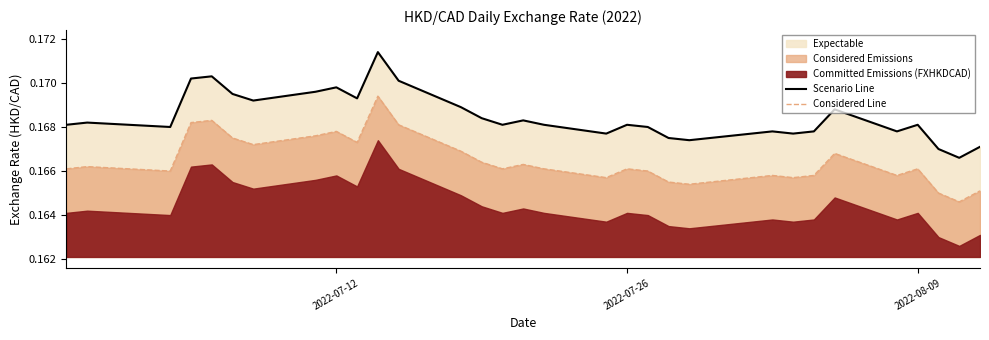

True or false: Scenario Line and Considered Line cross at least once.

False